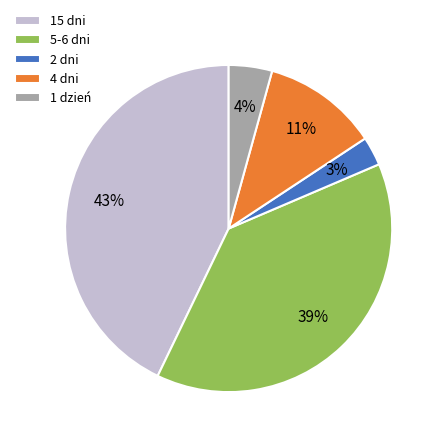

The 1 dzień slice represents 4% of the pie. True or false?

True